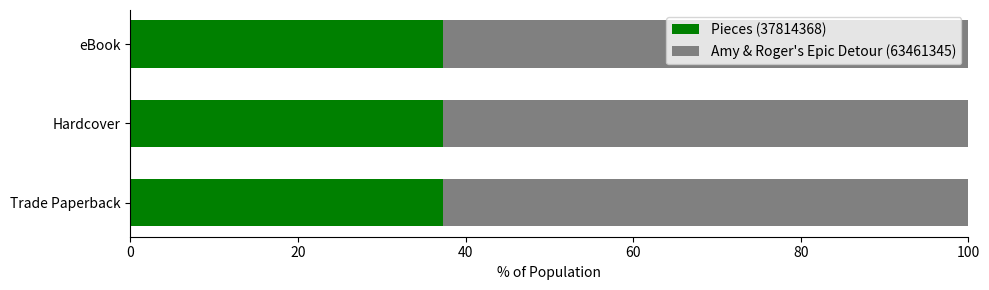

What is the highest value of the Pieces (37814368) series?

37.3